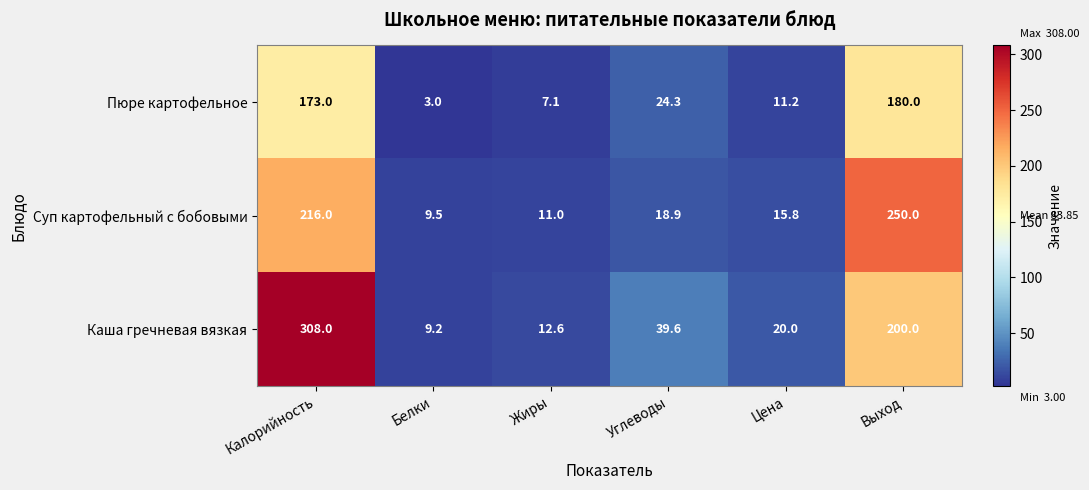

Which series has the largest range (max minus min)?

Каша гречневая вязкая